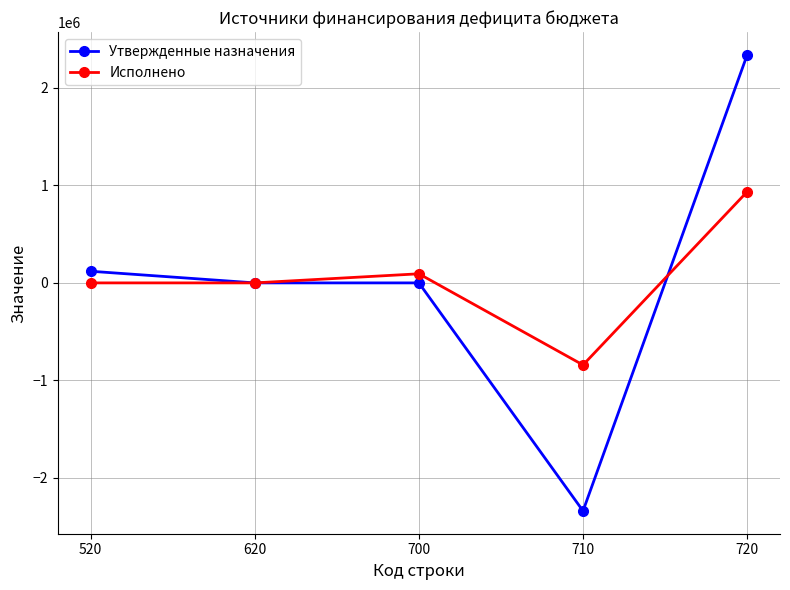

At how many categories does at least one series exceed 2135870?

1